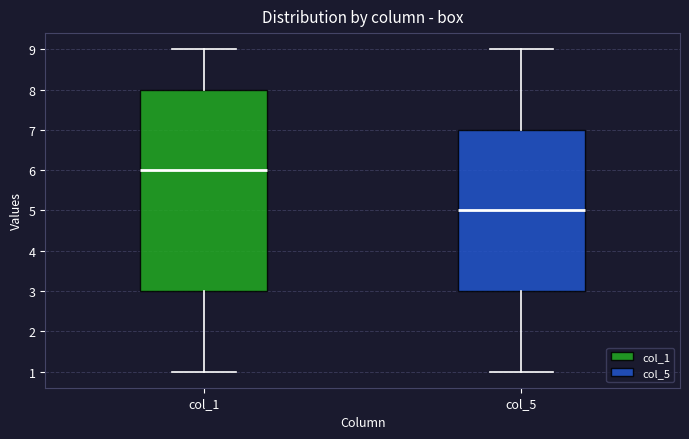

Which box has the highest median line?

col_1